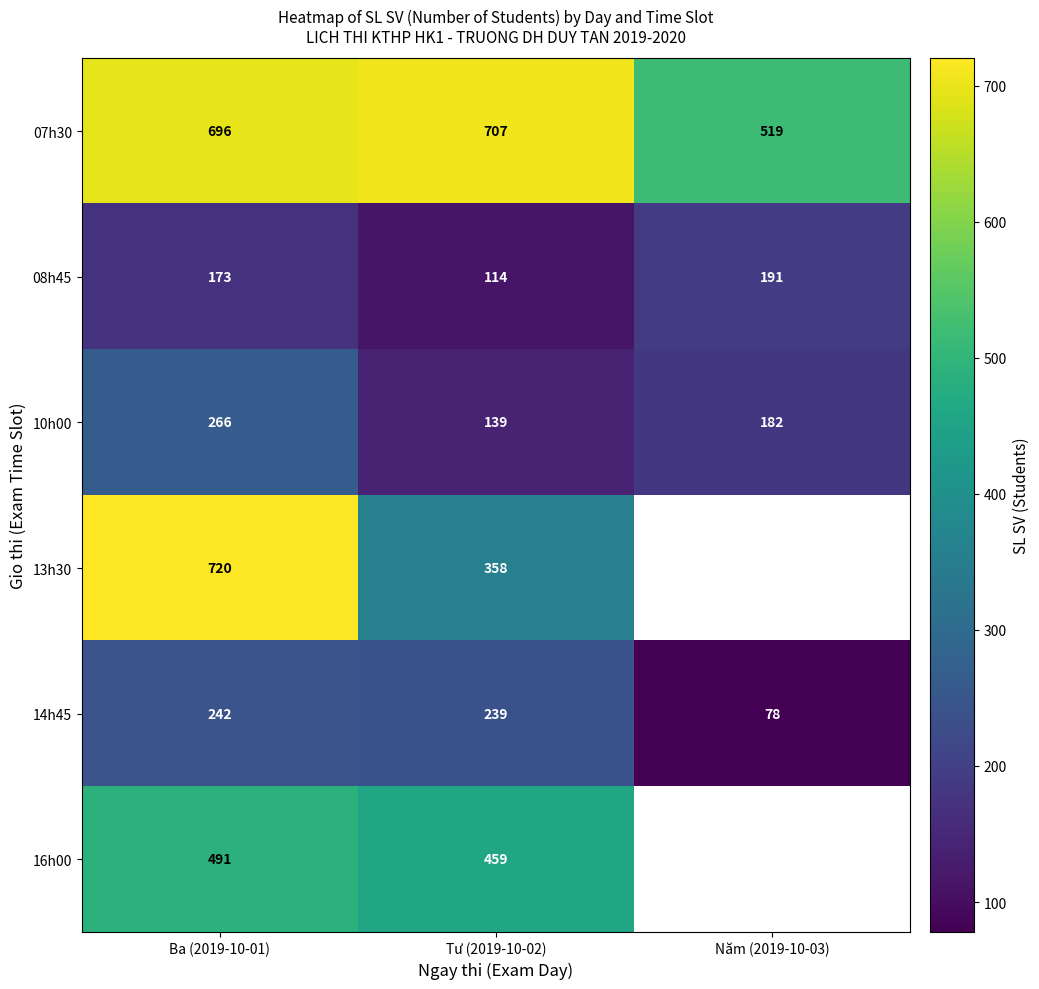

Which category has the highest value in the 07h30 series?

Tư (2019-10-02)